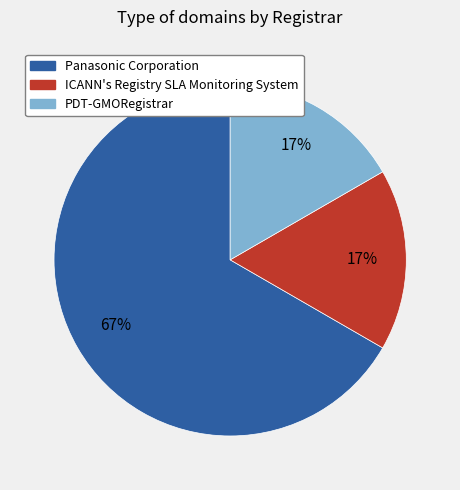

Do ICANN's Registry SLA Monitoring System and PDT-GMORegistrar together represent more than half of the pie?

No